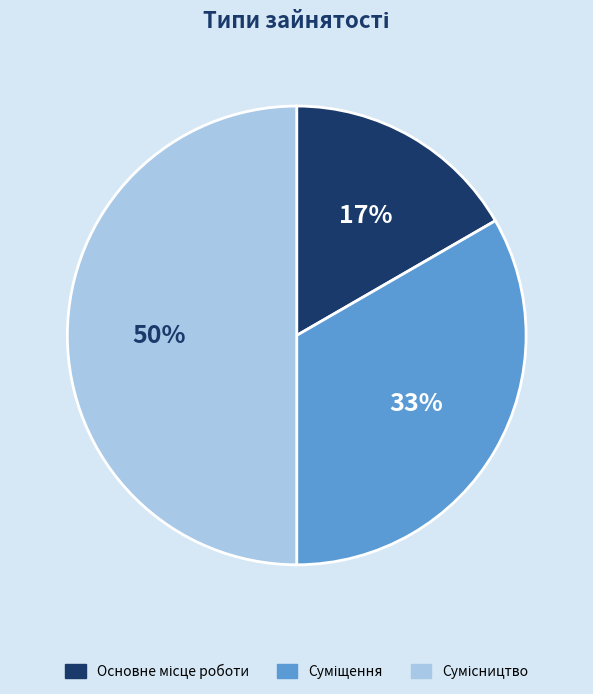

To the nearest percent, what is the difference between the largest and smallest slice percentages?

33%